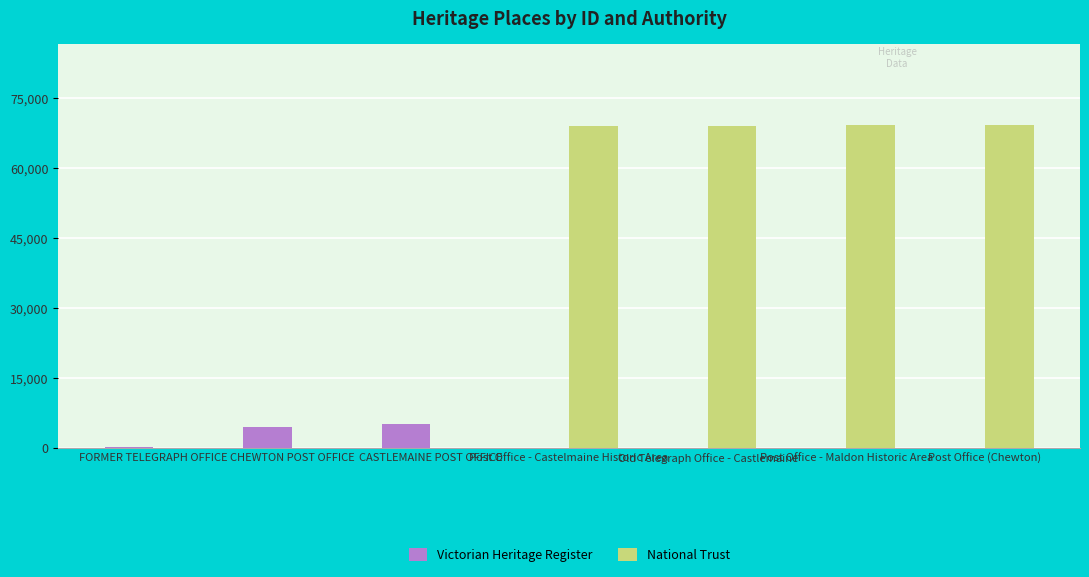

What is the greatest value displayed?

69242